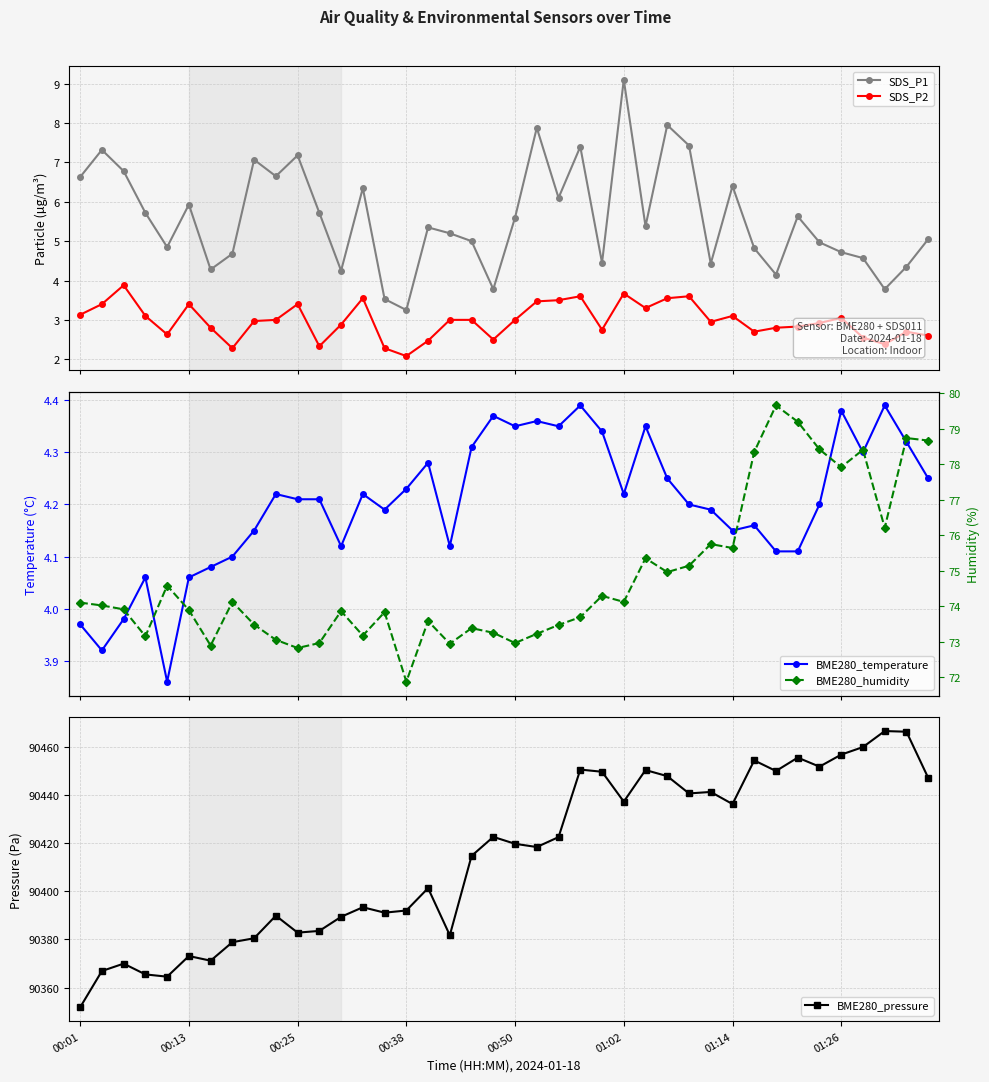

Is the value of BME280_humidity at 39 greater than the value of BME280_pressure at 13?

No